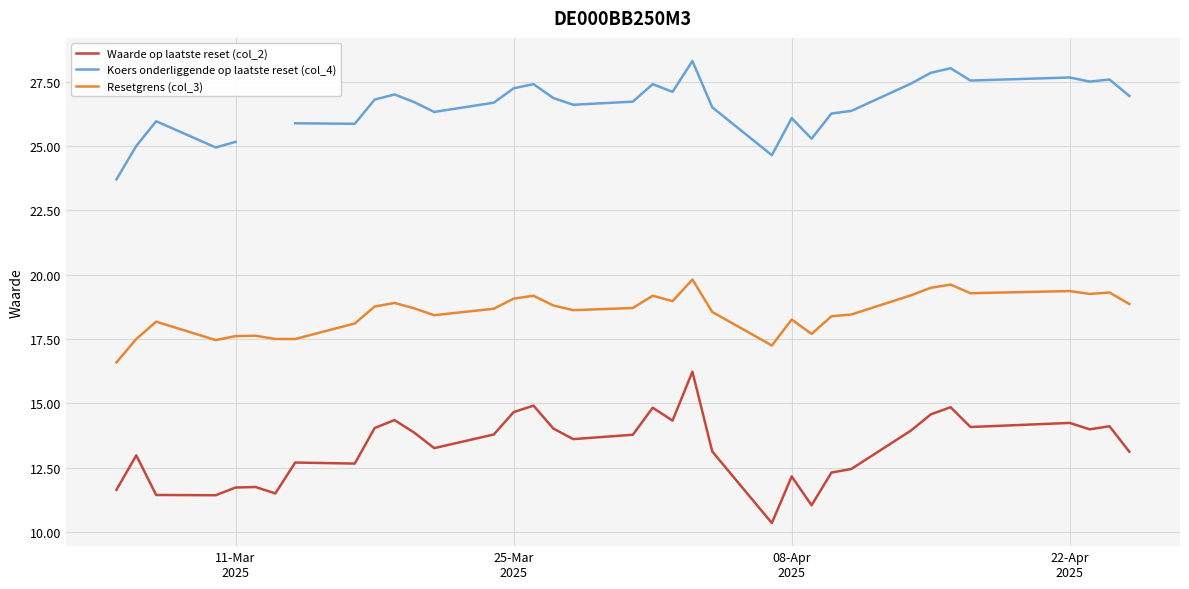

Is this an area chart (filled region under the line)?

No